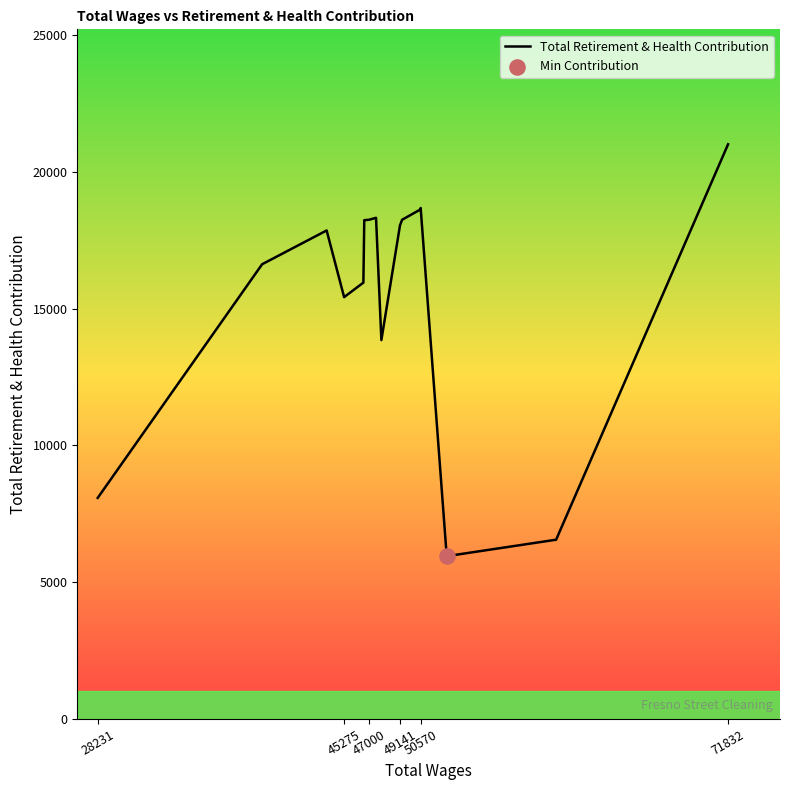

What is the smallest value displayed?

5950